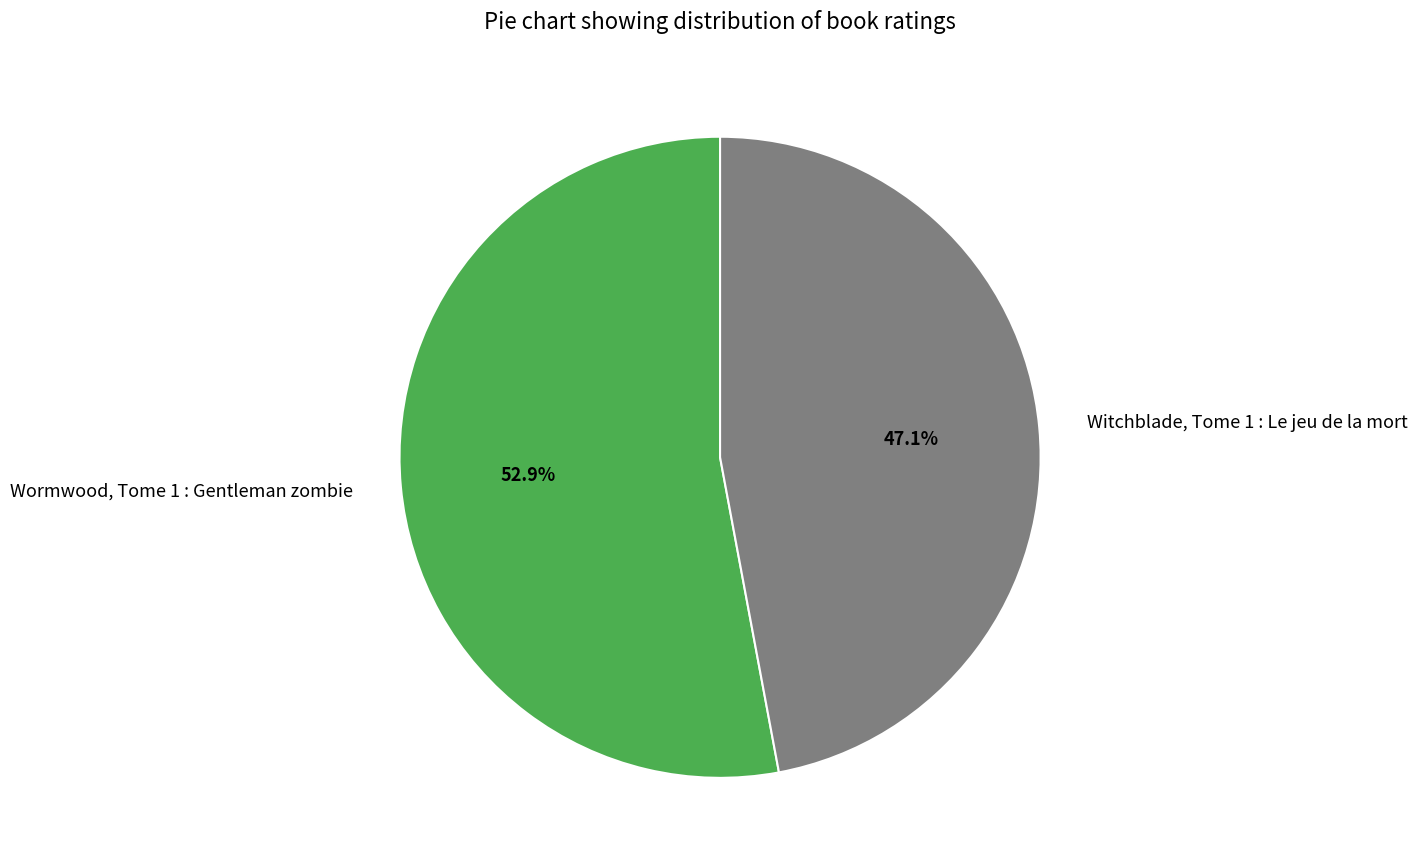

Is it true that Wormwood, Tome 1 : Gentleman zombie is 44% of the pie?

False